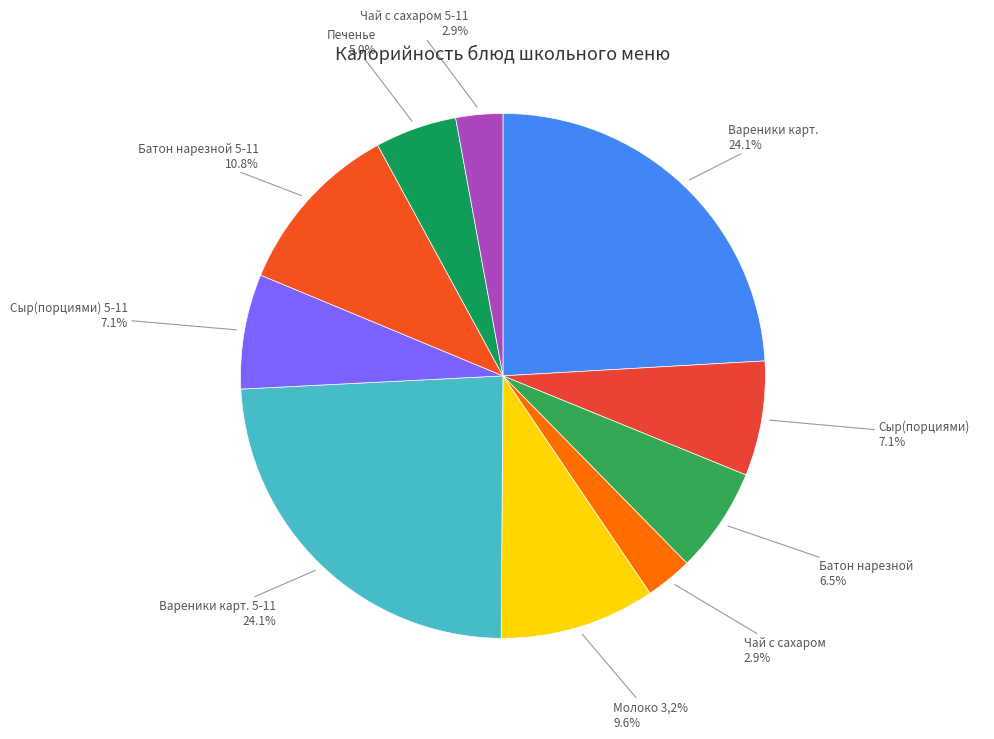

How many slices are in this pie chart?

10